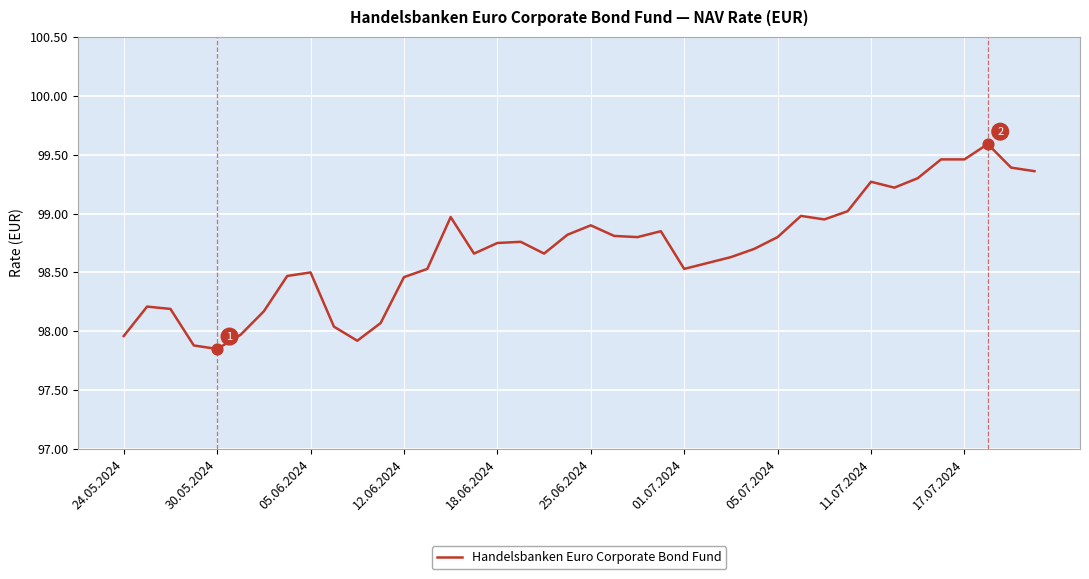

What is the greatest value displayed?

99.6